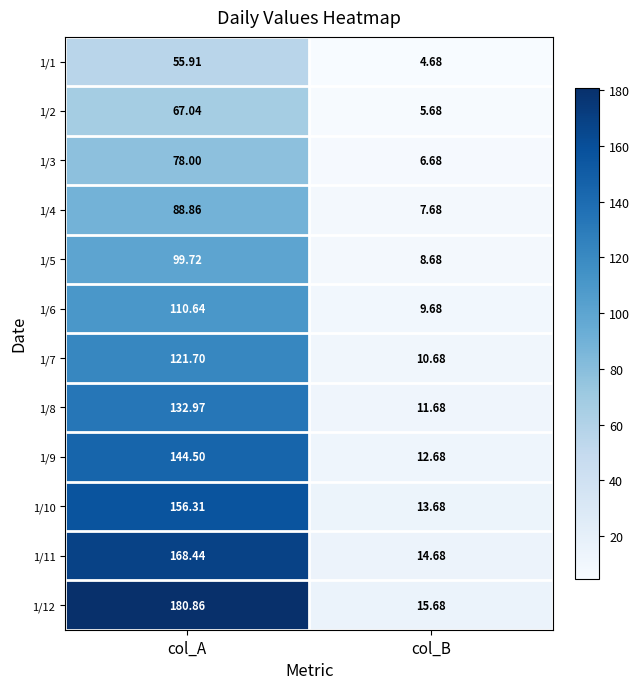

Which label corresponds to the largest value in the chart?

col_A